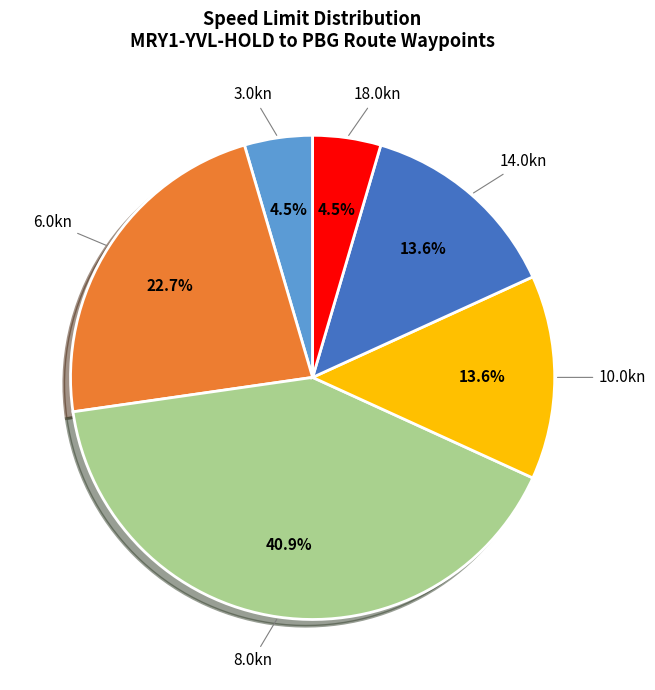

How many segments does this pie chart have?

6